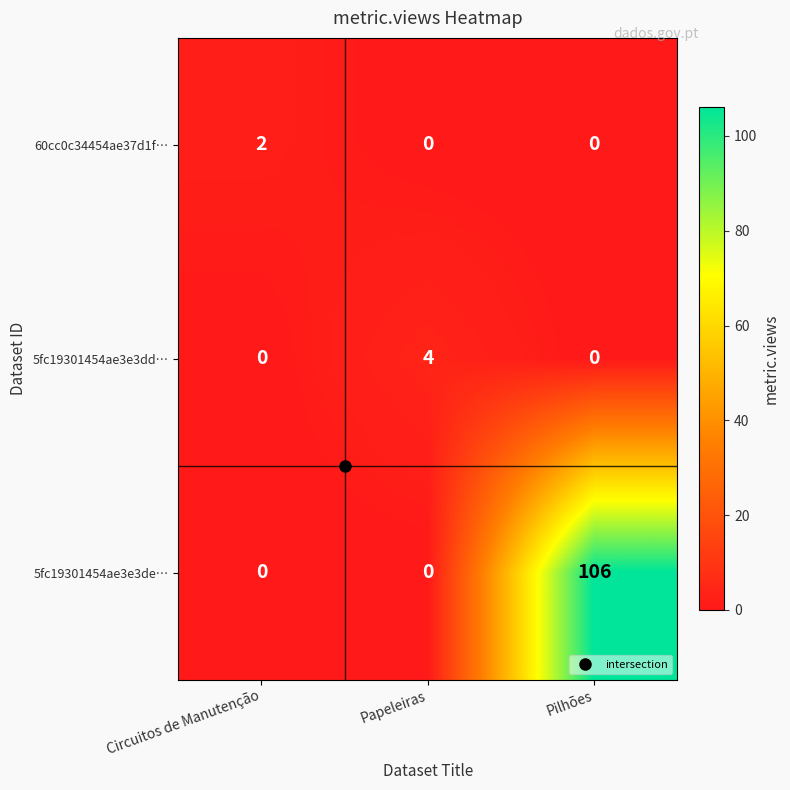

At how many categories does at least one series exceed 43?

1